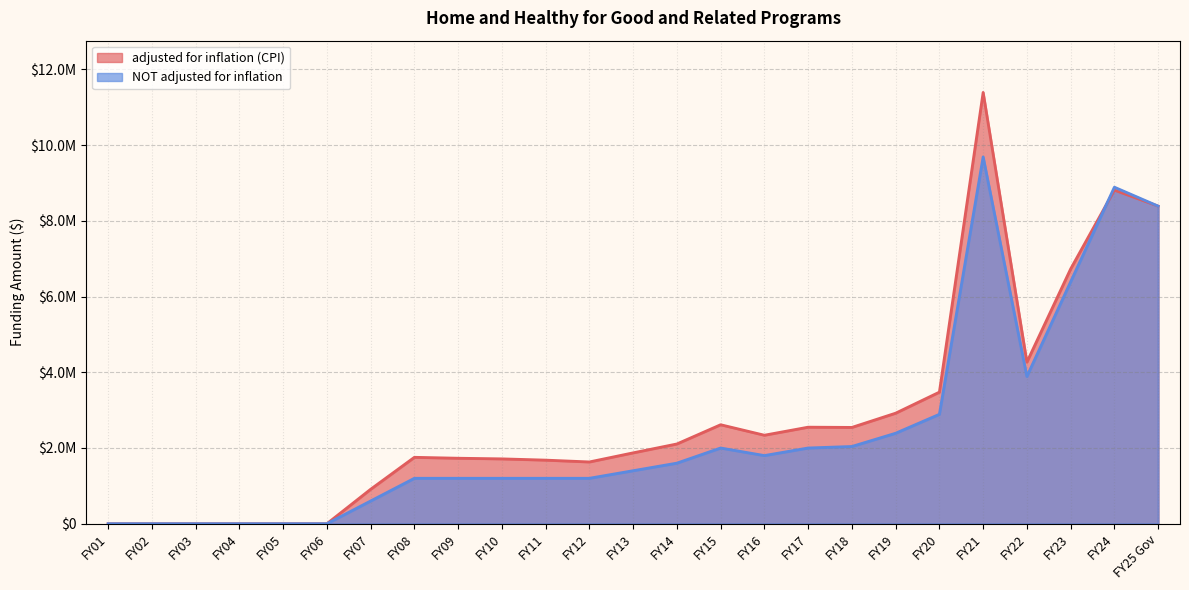

How many series are shown in this chart?

2